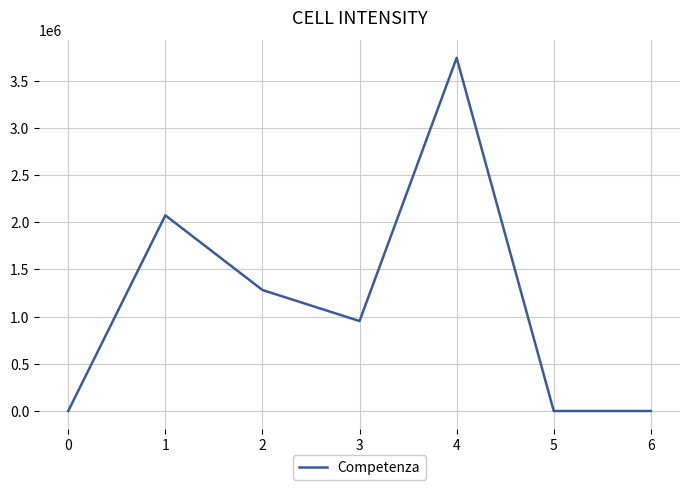

True or false: the data shows 870355.6 at 4.

False